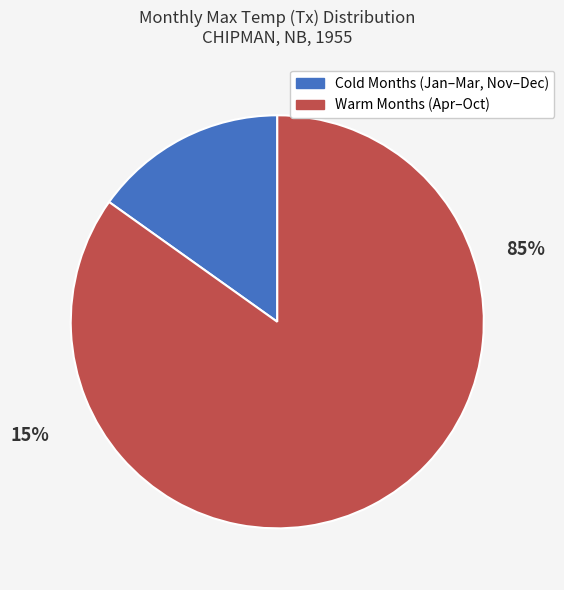

The 12 slice represents 14% of the pie. True or false?

False